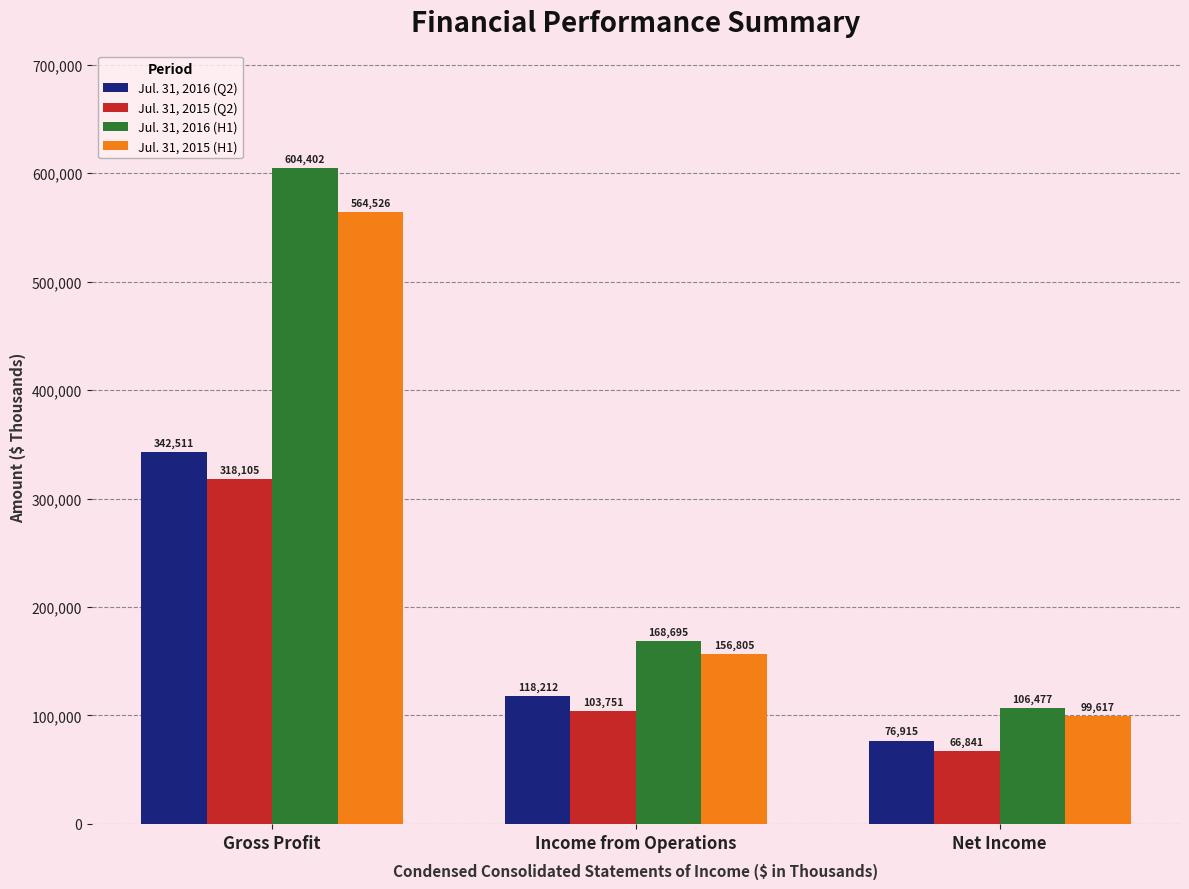

Rank the series at Net Income from lowest to highest value.

Jul. 31, 2015 (Q2), Jul. 31, 2016 (Q2), Jul. 31, 2015 (H1), Jul. 31, 2016 (H1)